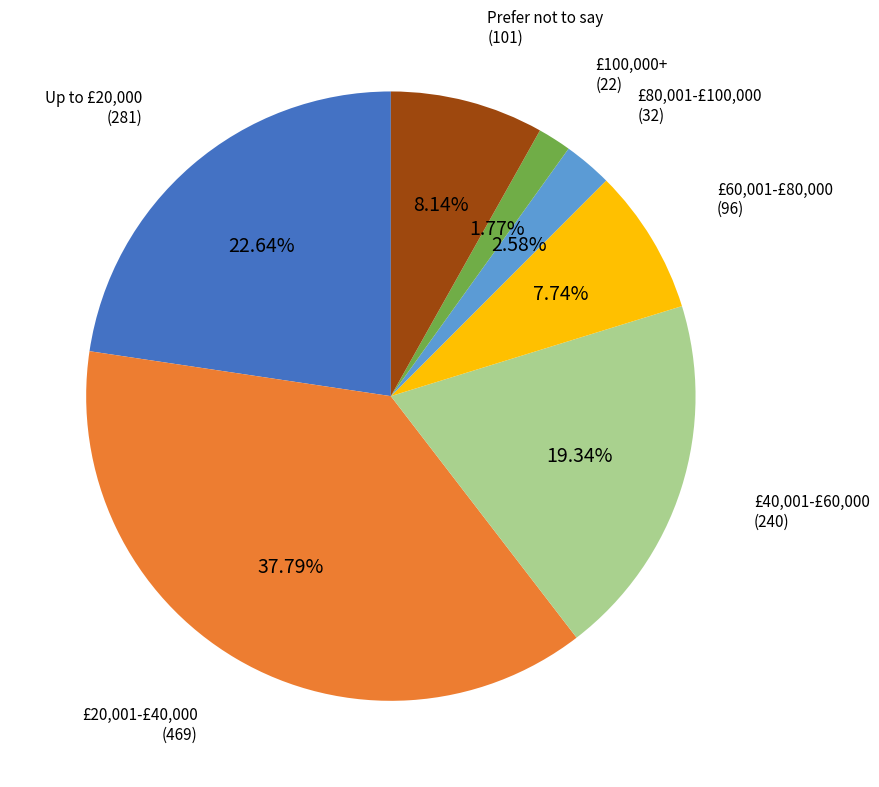

Is there any slice that represents more than half of the pie?

No